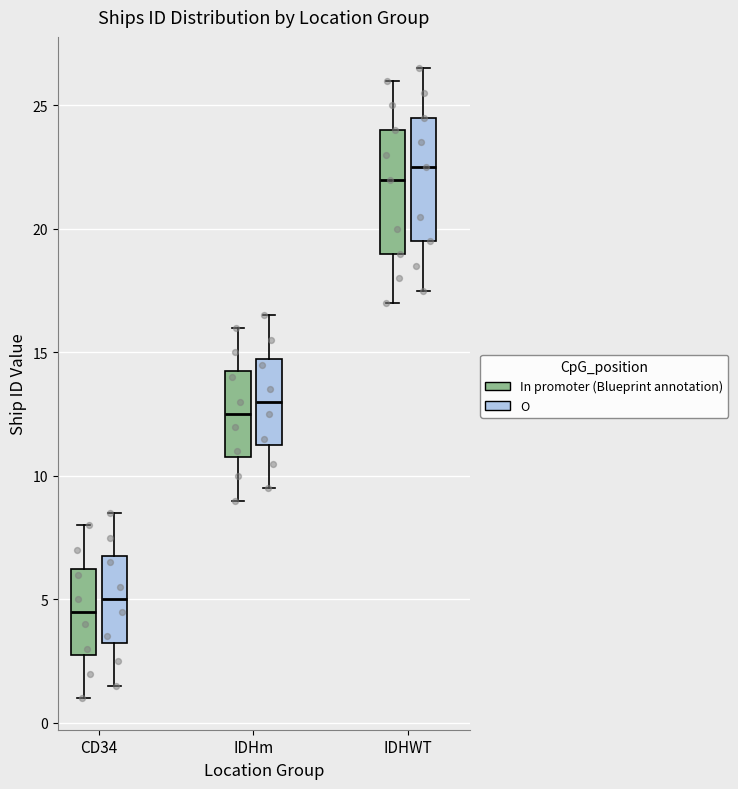

Reading left to right, read every box against the y-axis: the position of its median line, the range the box covers, and the ends of its whiskers. The values are not printed on the chart, so give them approximately, as read against the axis.

CD34 (In promoter (Blueprint annotation)): median 4.5, box 3.0 to 6.5, whiskers 1.0 to 8.0
CD34 (O): median 5.0, box 3.5 to 7.0, whiskers 1.5 to 8.5
IDHm (In promoter (Blueprint annotation)): median 12.5, box 11.0 to 14.5, whiskers 9.0 to 16.0
IDHm (O): median 13.0, box 11.5 to 15.0, whiskers 9.5 to 16.5
IDHWT (In promoter (Blueprint annotation)): median 22.0, box 19.0 to 24.0, whiskers 17.0 to 26.0
IDHWT (O): median 22.5, box 19.5 to 24.5, whiskers 17.5 to 26.5